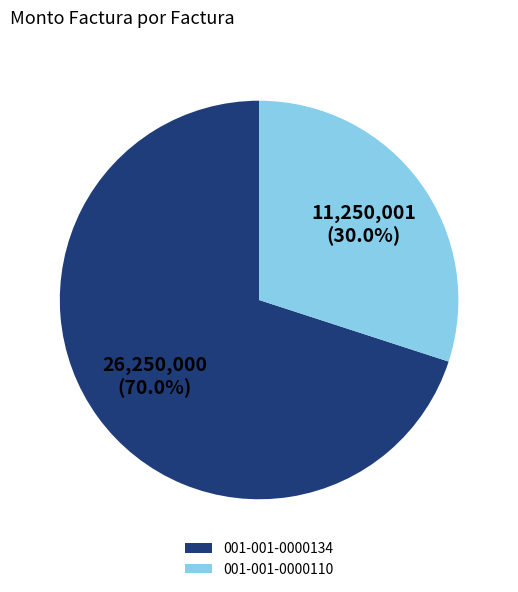

Count the number of slices in the pie.

2